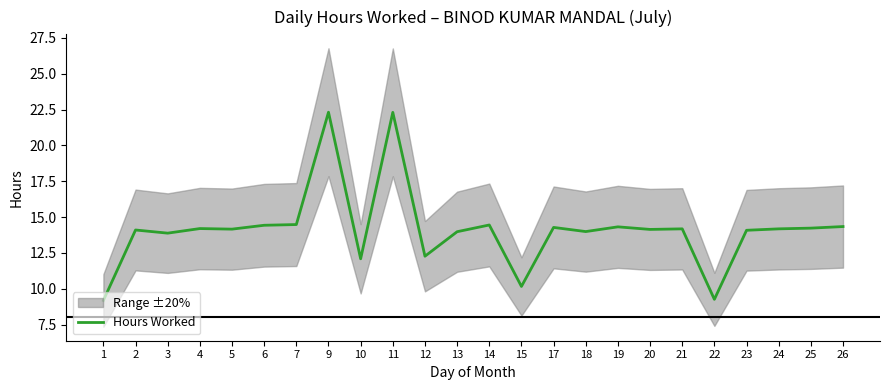

What is the change in value from 9 to 24?

-8.1